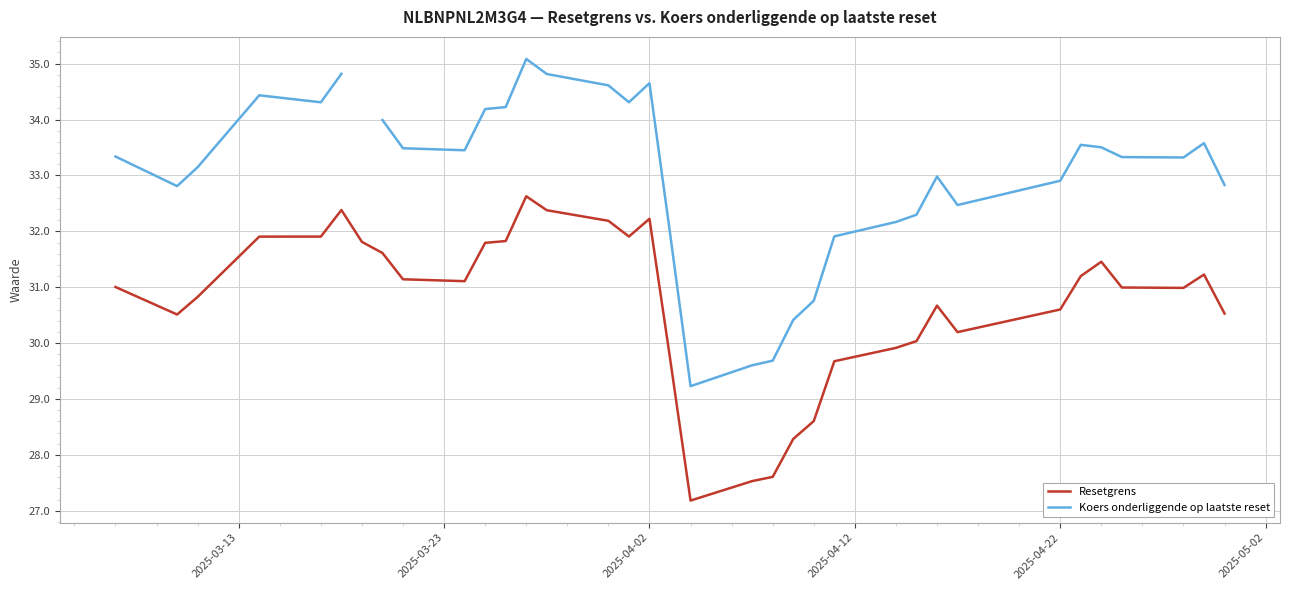

True or false: Koers onderliggende op laatste reset and Resetgrens cross at least once.

False